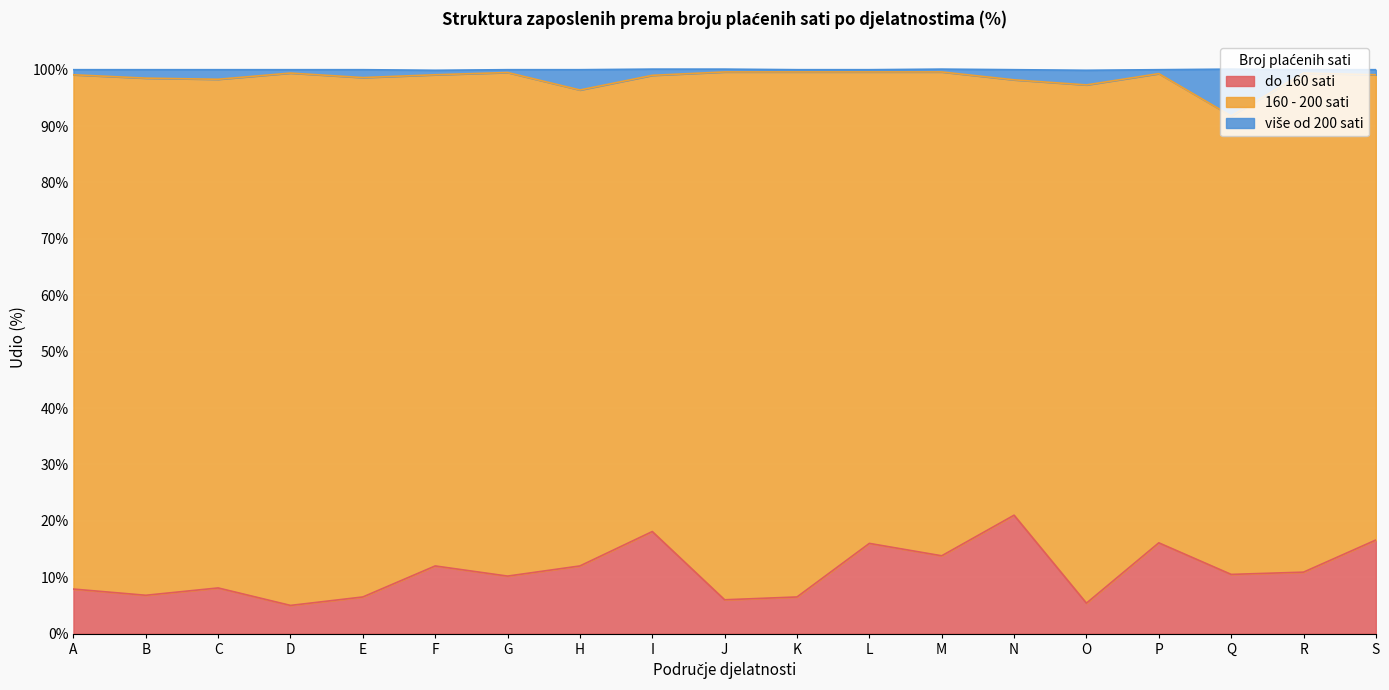

Is it true that do 160 sati equals 21.7 at S?

False